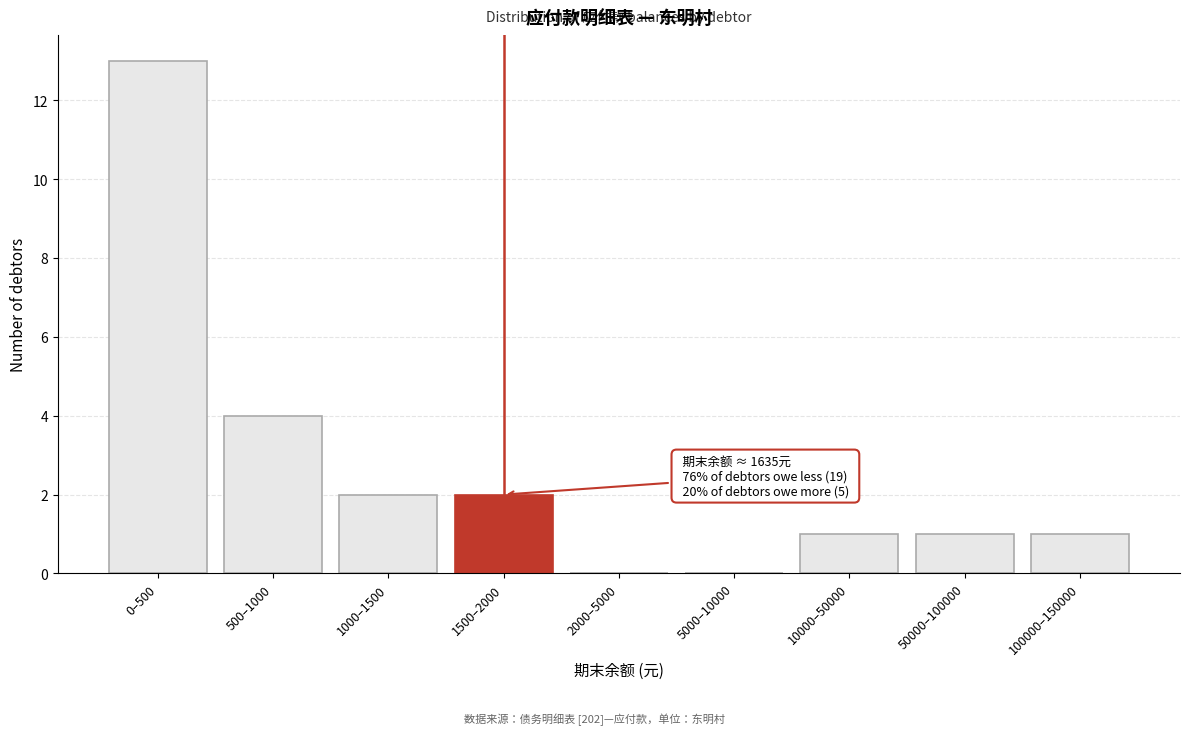

Reading right to left, extract all data points from this chart.

100000–150000=1	50000–100000=1	10000–50000=1	5000–10000=0	2000–5000=0	1500–2000=2	1000–1500=2	500–1000=4	0–500=13